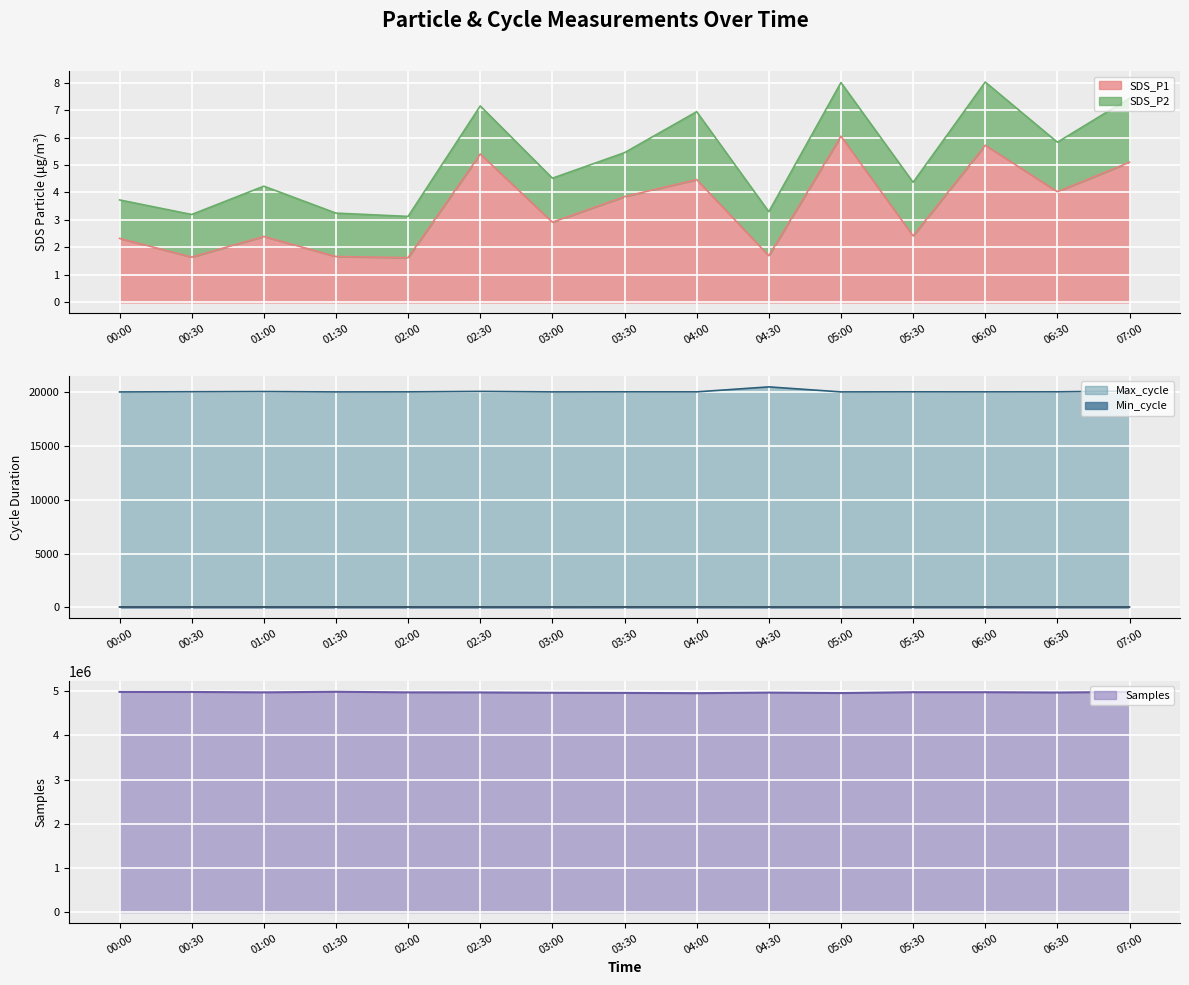

What is the approximate value of Max_cycle at 04:00?

20027.0